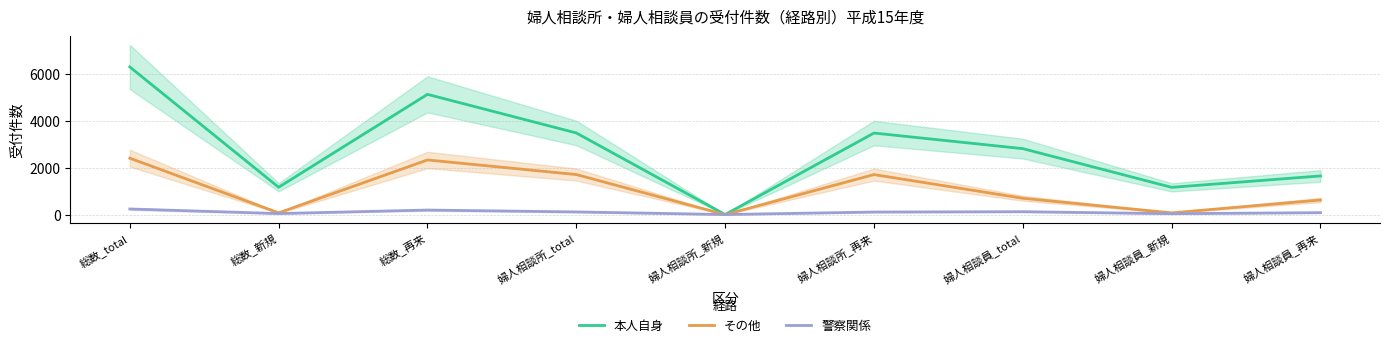

What is the difference between the maximum and minimum values in the 警察関係 series?

237